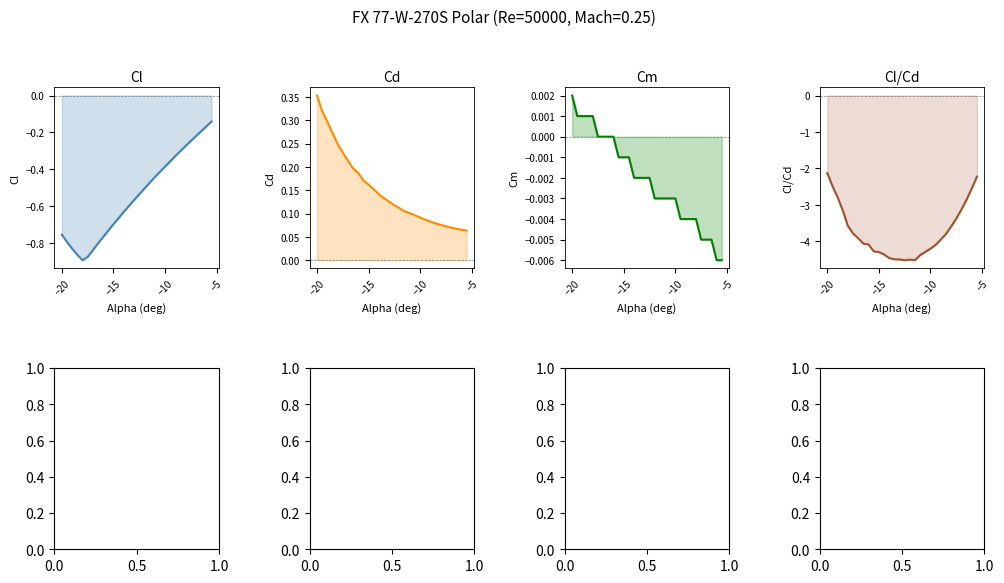

What is the difference between the second highest and minimum values in the Cl/Cd series?

2.3